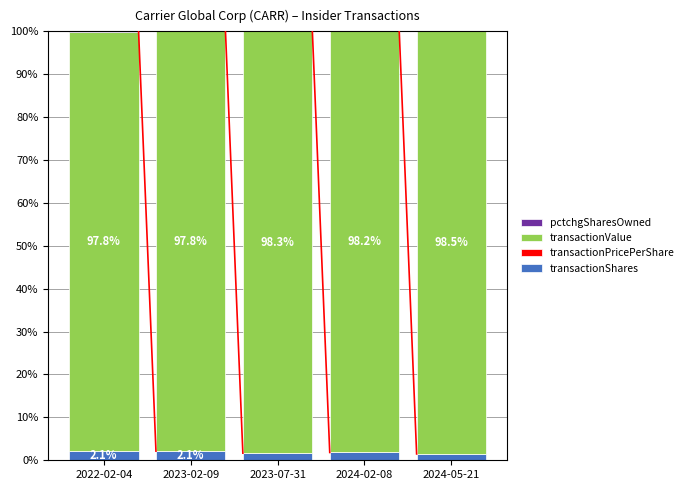

The value of transactionShares at 2022-02-04 is 2.1. True or false?

True